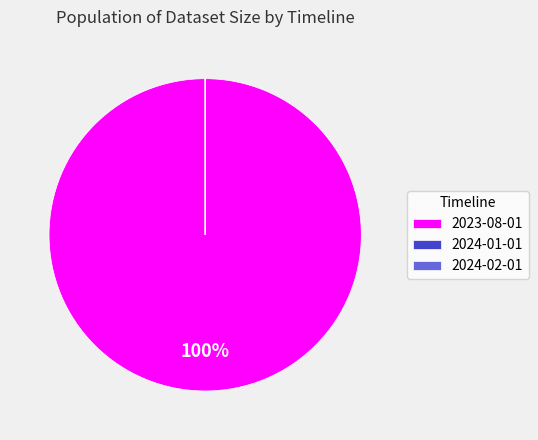

Is it true that 2023-08-01 is 100% of the pie?

True